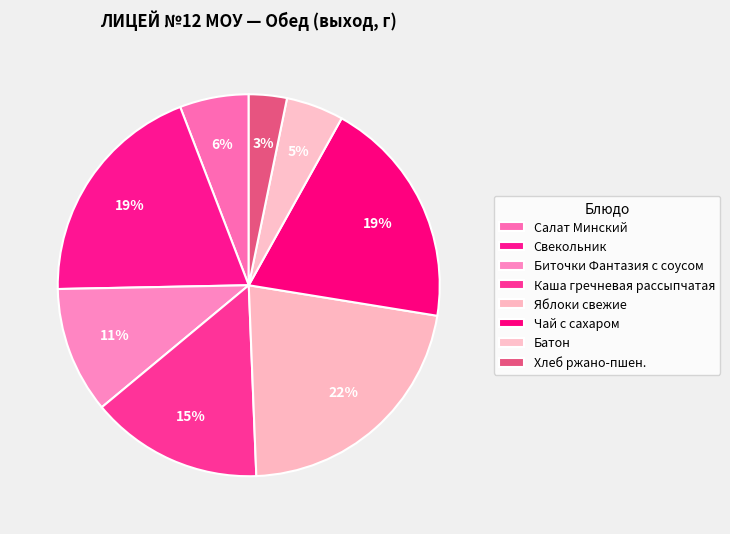

Rank the categories by value from lowest to highest.

Хлеб ржано-пшен., Батон, Салат Минский, Биточки Фантазия с соусом, Каша гречневая рассыпчатая, Свекольник, Чай с сахаром, Яблоки свежие